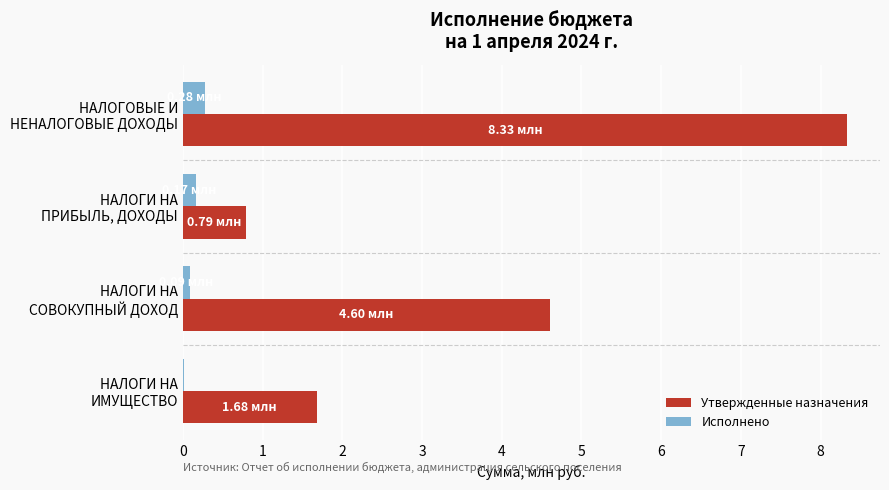

Which series has the largest total across all categories?

Утвержденные назначения